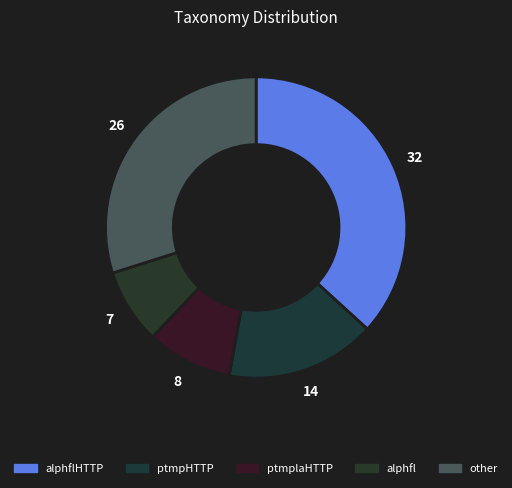

Count the number of slices in the pie.

5